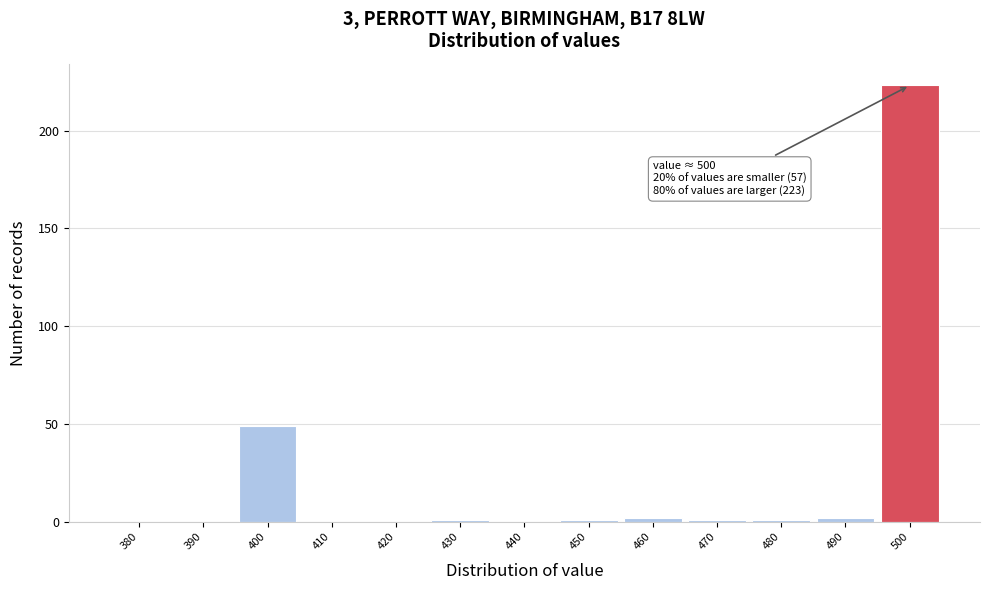

Reading left to right, transcribe all the data shown in this chart.

380=0	390=0	400=49	410=0	420=0	430=1	440=0	450=1	460=2	470=1	480=1	490=2	500=223